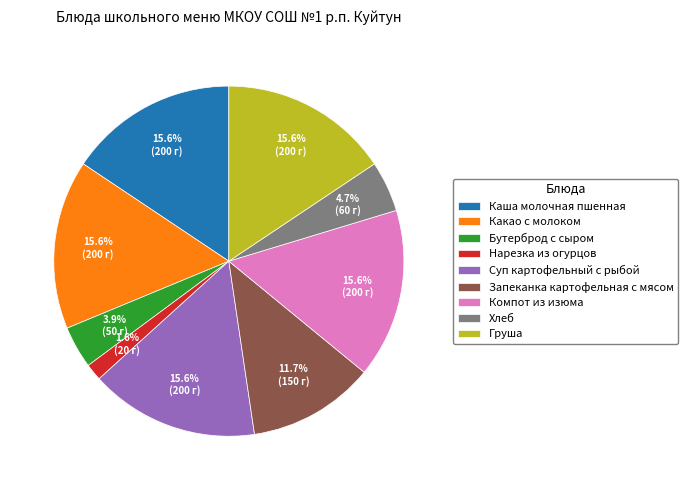

What is the ratio of the value at Груша to the value at Запеканка картофельная с мясом?

1.3